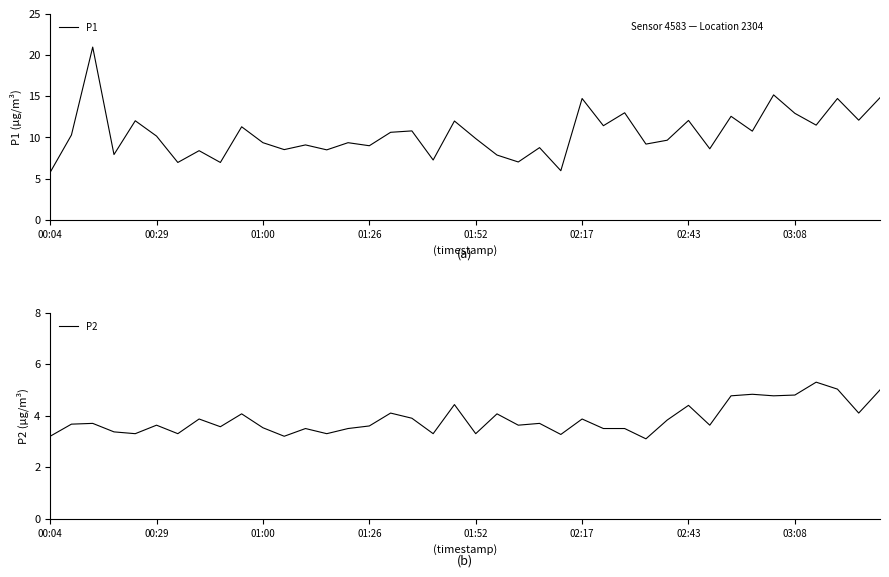

What is the difference between the highest and lowest values at 22?

3.4